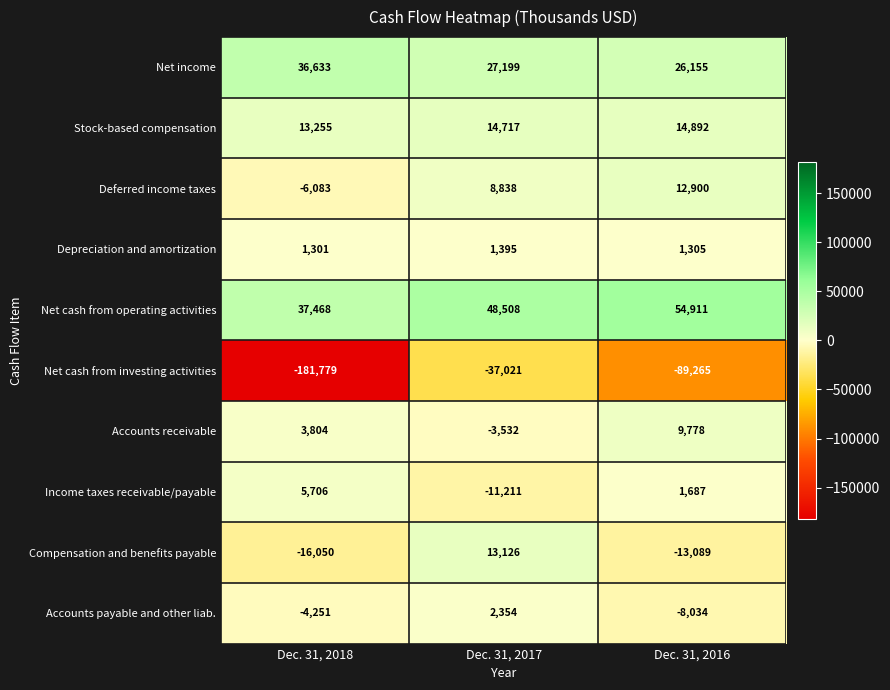

Is it true that Accounts payable and other liab. equals -14450 at Dec. 31, 2016?

False